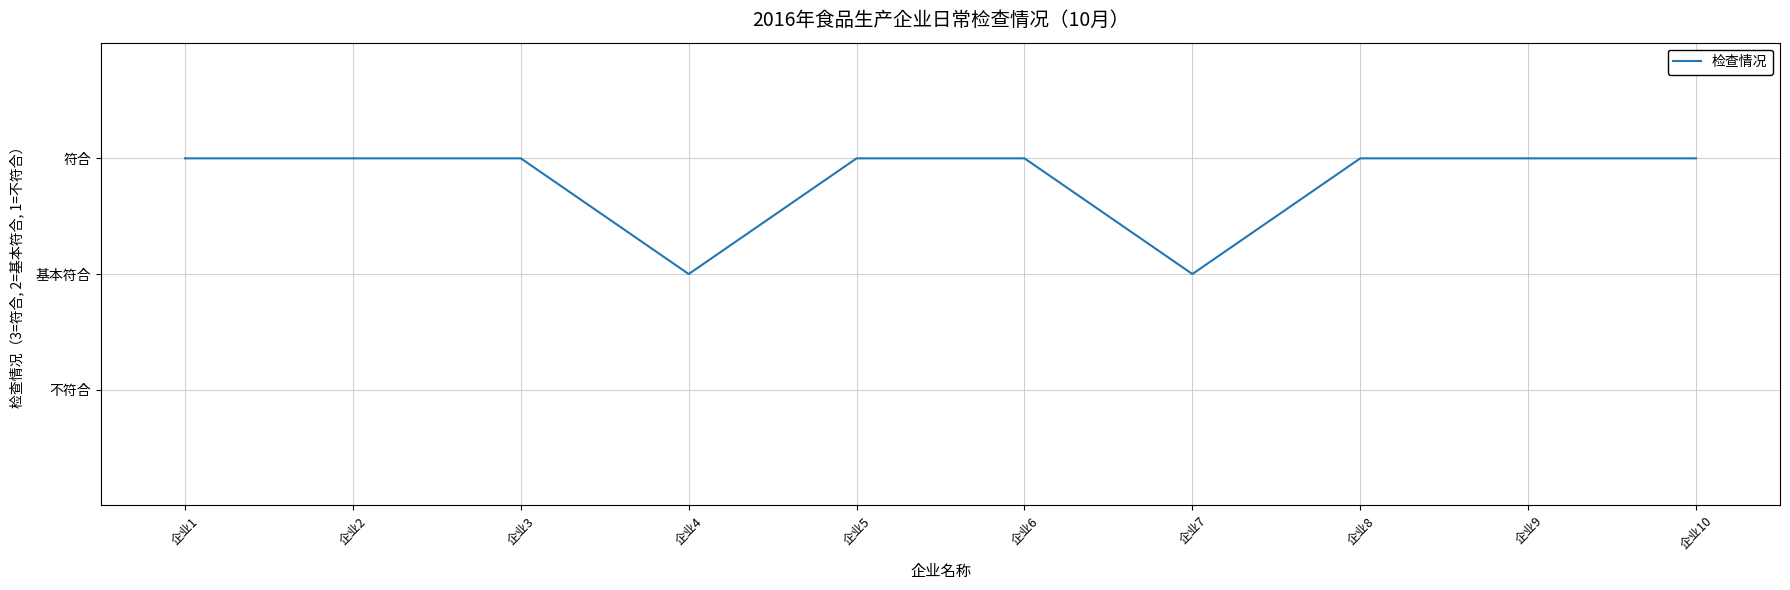

Does the chart have visible grid lines?

Yes